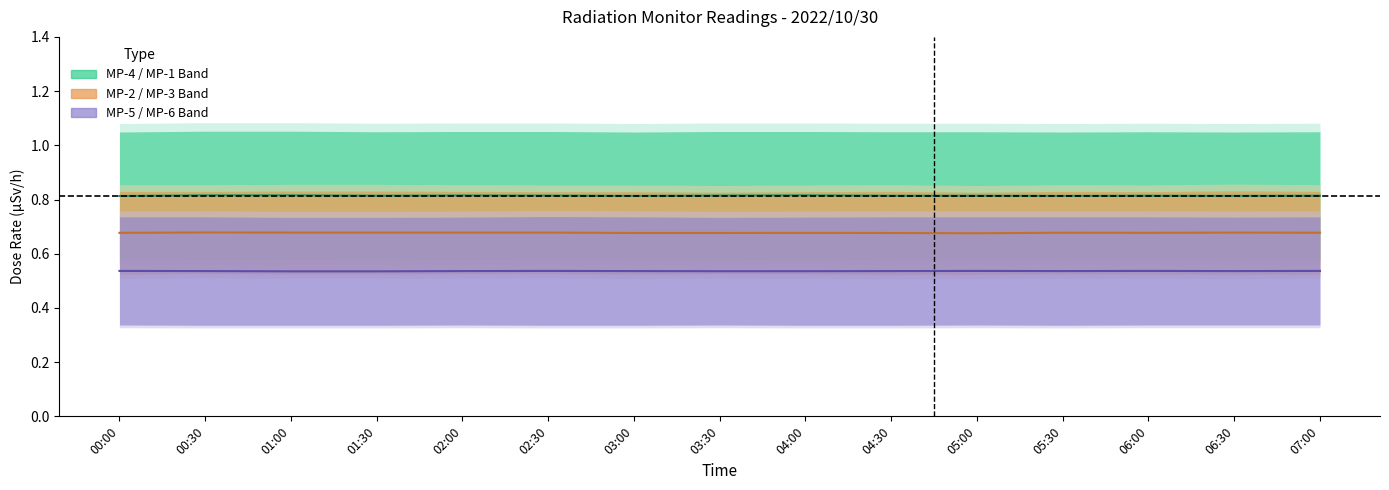

What is the total value across all series at 05:00?

2.0